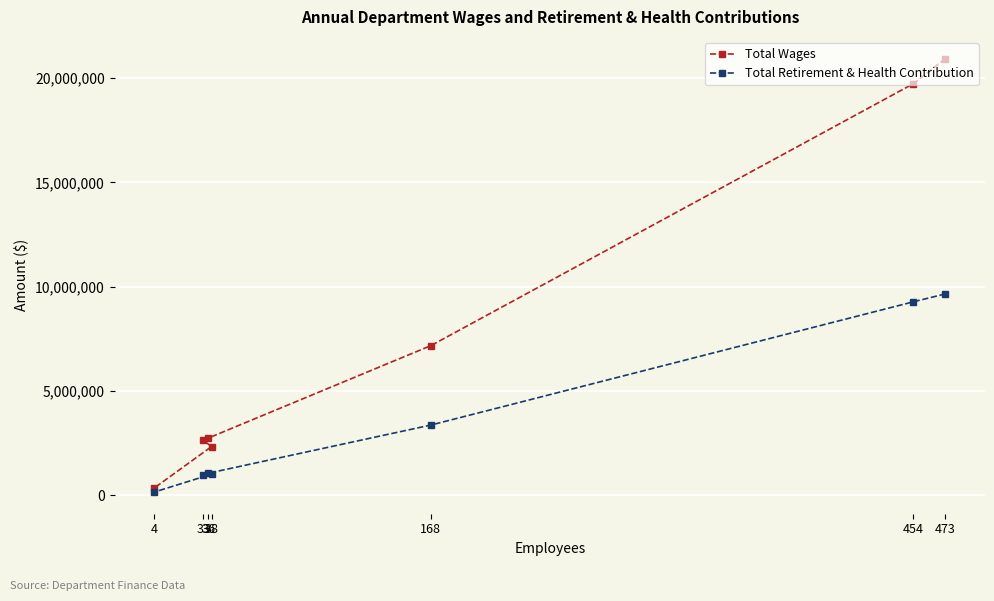

True or false: Total Wages and Total Retirement & Health Contribution intersect in this chart.

False